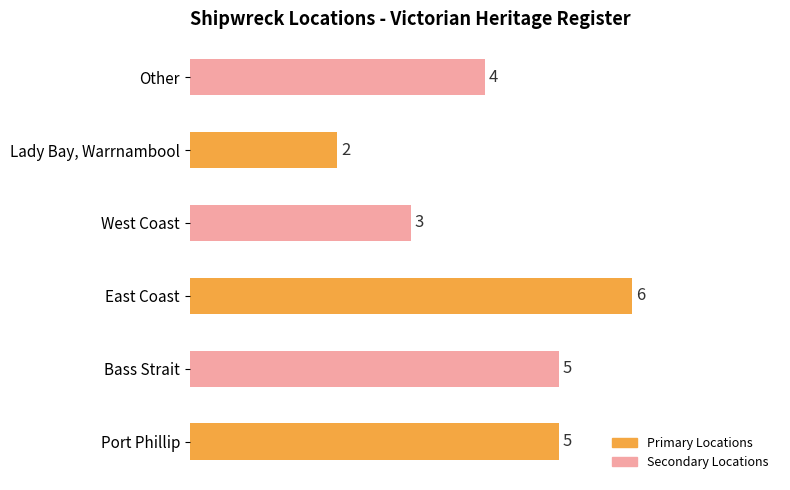

The value at Bass Strait is 2. True or false?

False